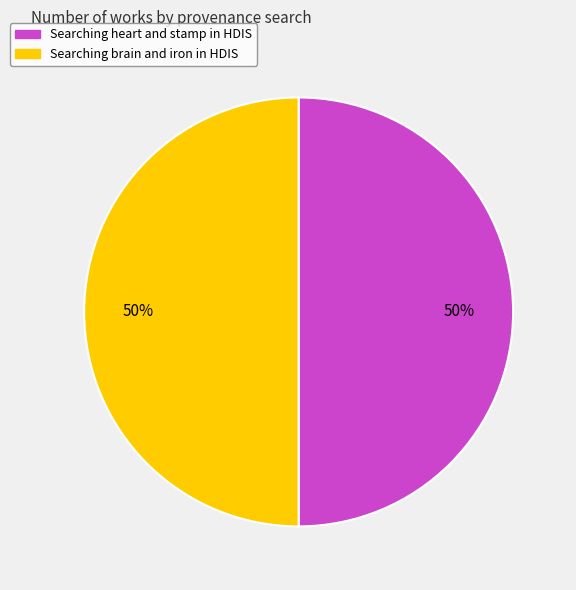

Is it true that Searching brain and iron in HDIS is 50% of the pie?

True